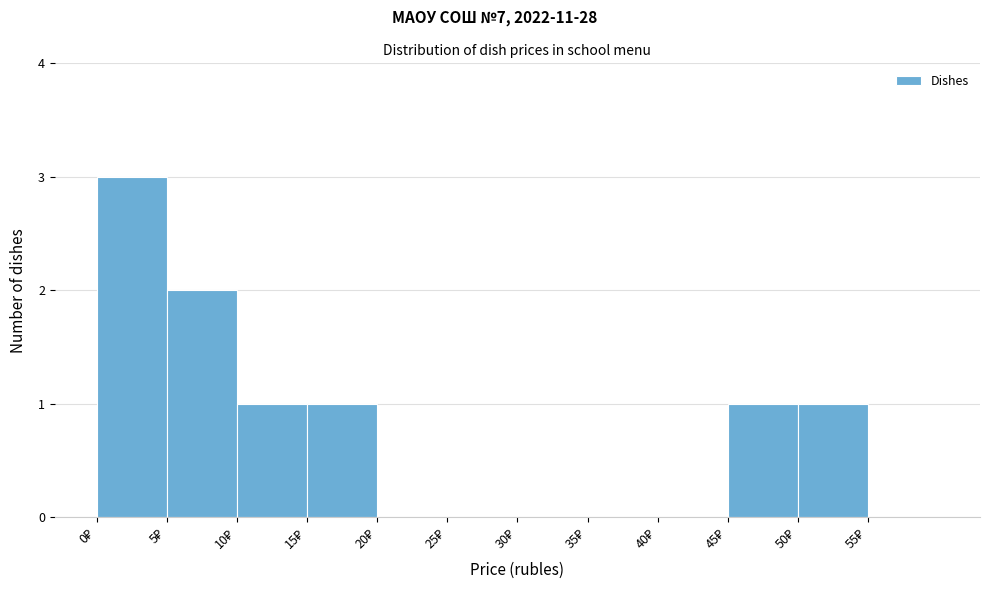

What is the height of the bar covering 5 to 10 on the x-axis? The values are not printed on the chart, so give them approximately, as read against the axis.

2